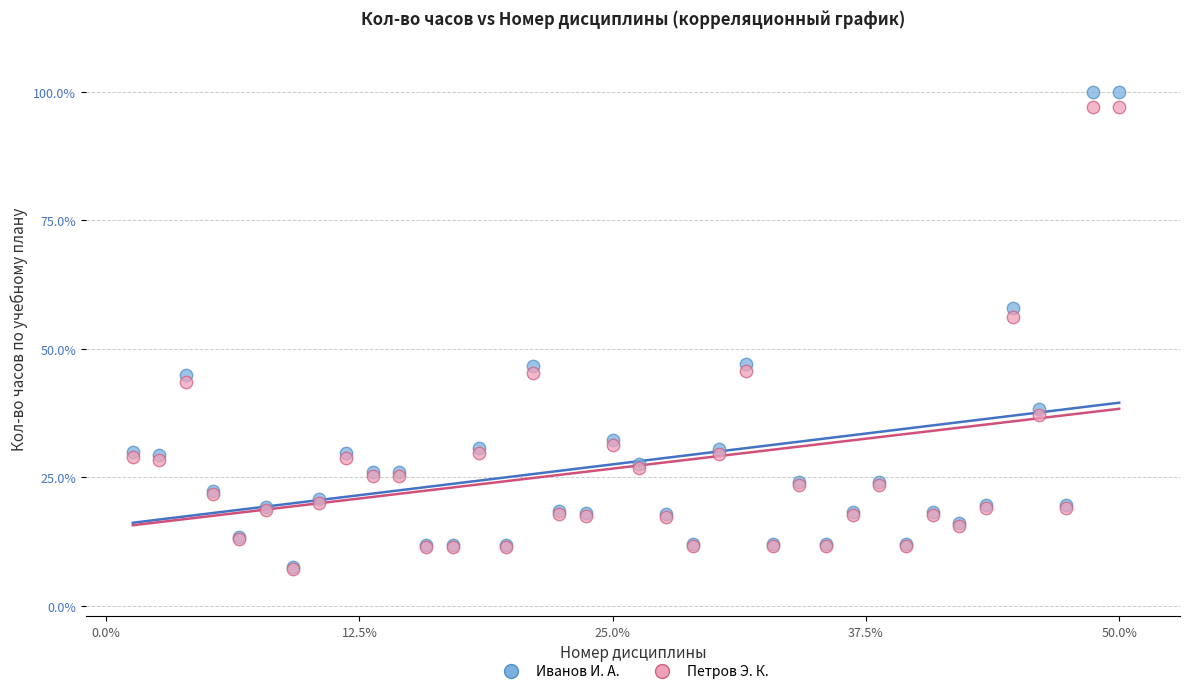

Across all series, what Y value is closest to 53?

56.1